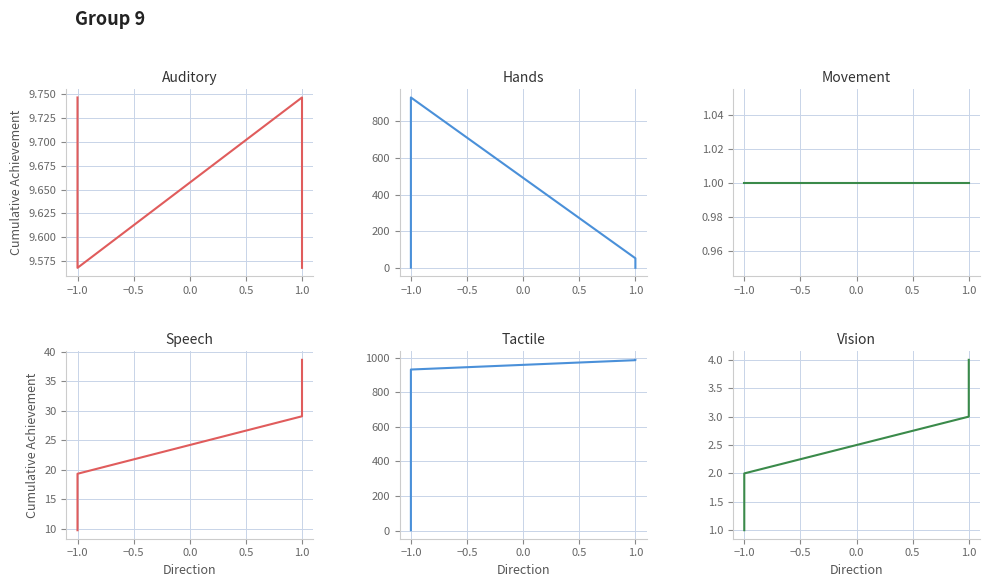

True or false: valid_mainchain has a value of 1.6 at −1.0.

False